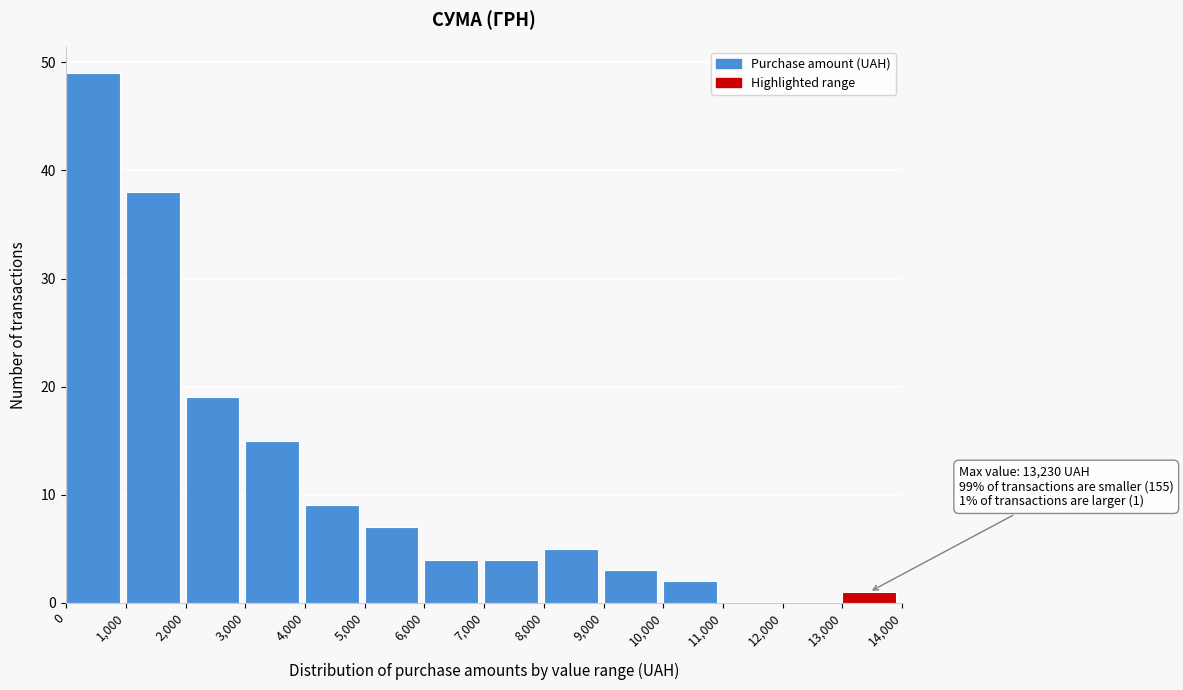

Over which range of the x-axis is the bar tallest?

0 to 1,000